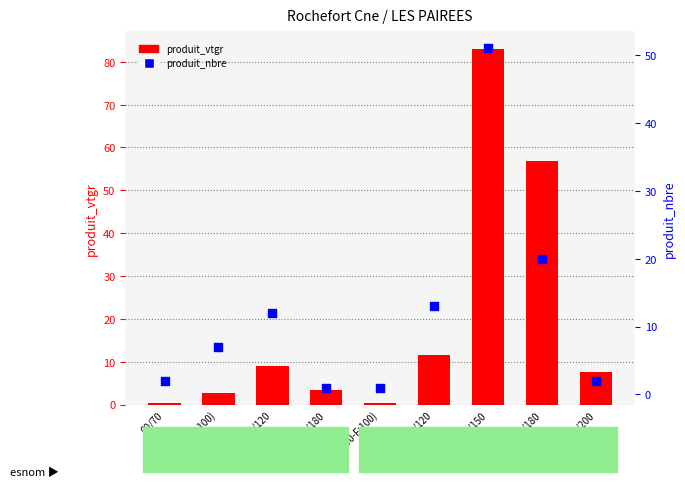

At how many categories does at least one series exceed 13?

2